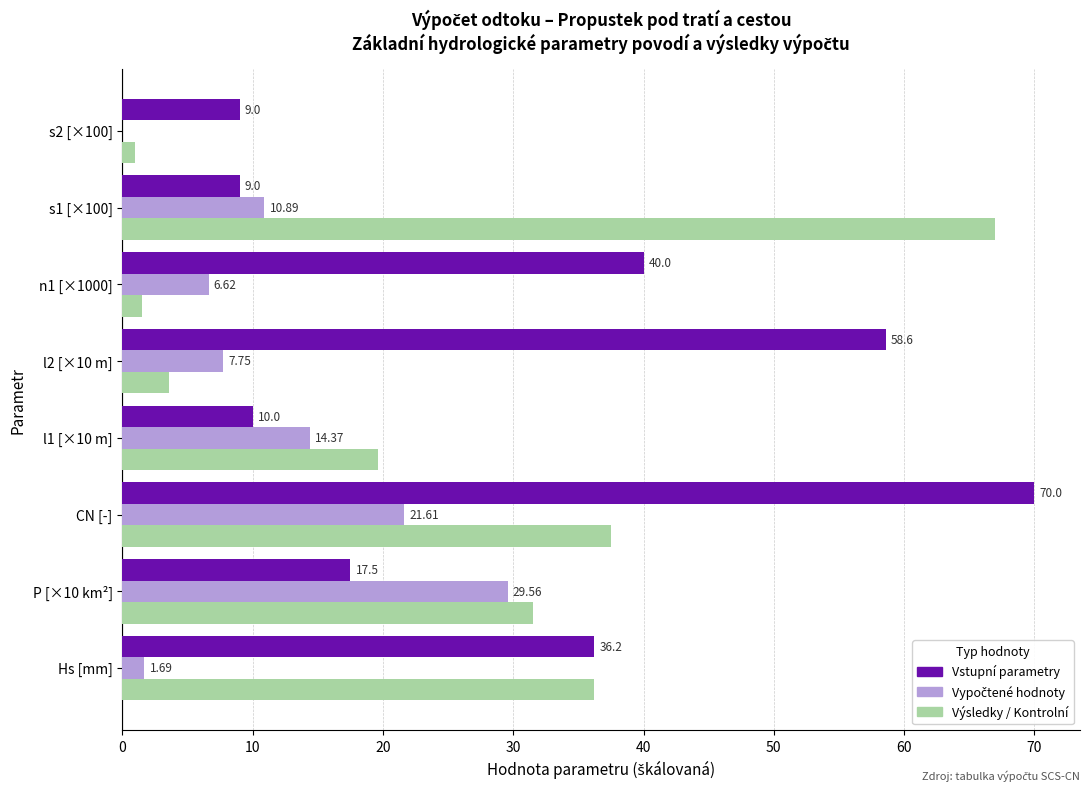

At which label is Výsledky / Kontrolní closest to 34?

Hs [mm]